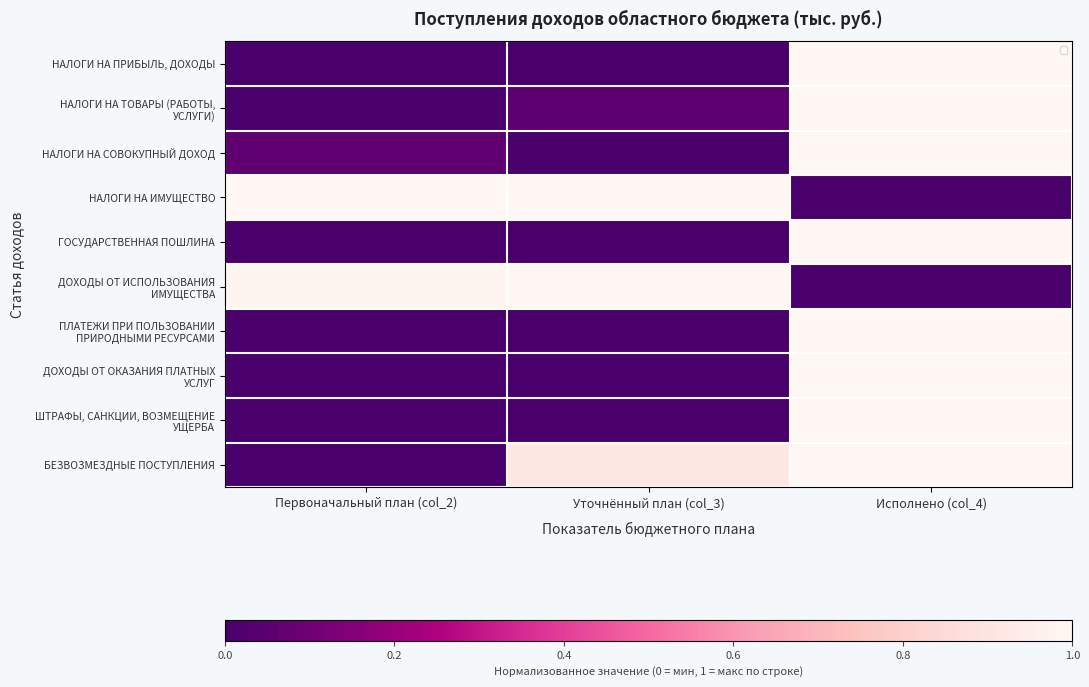

What is the difference between the maximum and second lowest values in the ПЛАТЕЖИ ПРИ ПОЛЬЗОВАНИИ ПРИРОДНЫМИ РЕСУРСАМИ series?

1.0